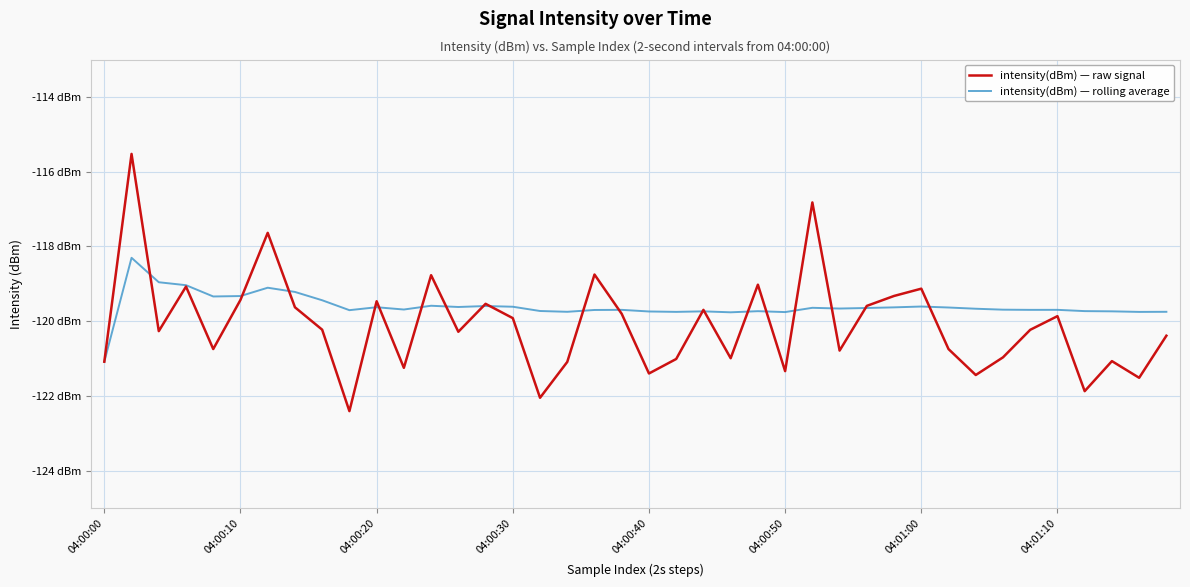

Reading right to left, extract all data points from this chart.

intensity(dBm) — raw signal: -120.4	-121.5	-121.1	-121.9	-119.9	-120.2	-121.0	-121.4	-120.7	-119.1	-119.3	-119.6	-120.8	-116.8	-121.3	-119.0	-121.0	-119.7	-121.0	-121.4	-119.8	-118.8	-121.1	-122.0	-119.9	-119.5	-120.3	-118.8	-121.2	-119.5	-122.4	-120.2	-119.6	-117.6	-119.4	-120.7	-119.1	-120.3	-115.5	-121.1
intensity(dBm) — rolling average: -119.7	-119.8	-119.7	-119.7	-119.7	-119.7	-119.7	-119.7	-119.6	-119.6	-119.6	-119.6	-119.7	-119.6	-119.8	-119.7	-119.8	-119.7	-119.8	-119.7	-119.7	-119.7	-119.7	-119.7	-119.6	-119.6	-119.6	-119.6	-119.7	-119.6	-119.7	-119.4	-119.2	-119.1	-119.3	-119.3	-119.0	-119.0	-118.3	-121.1